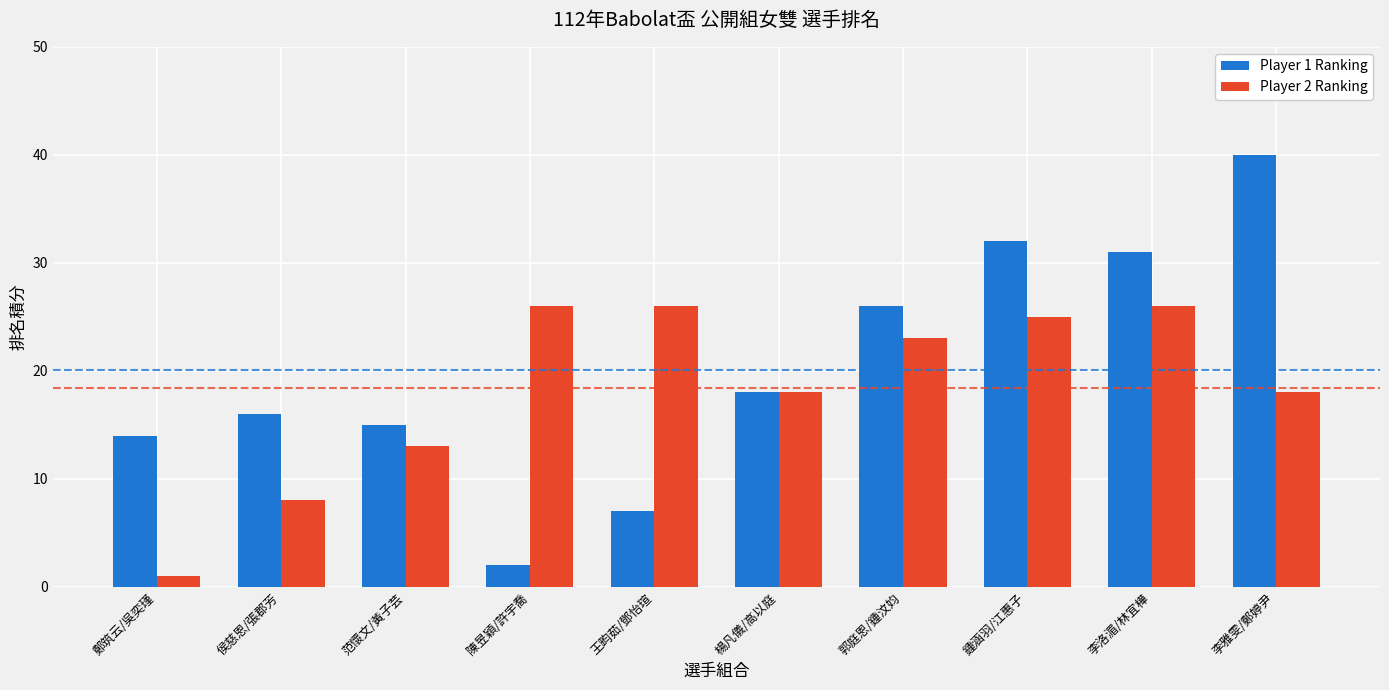

Which series changed the most between 郭庭恩/鍾汶㚬 and 李洛湄/林宜樺?

Player 1 Ranking